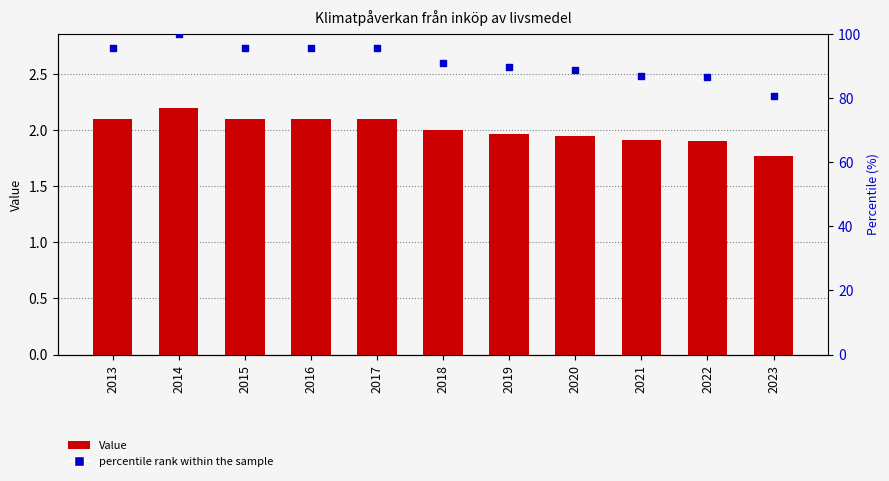

Which series has the largest Y range (max minus min)?

percentile rank within the sample